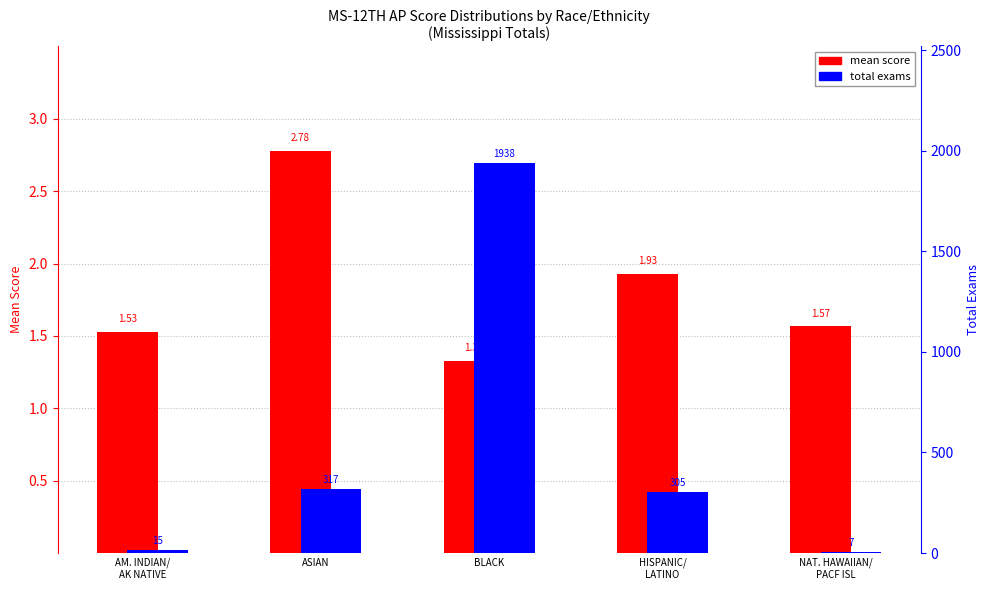

What is the total value across all series at ASIAN?

319.8